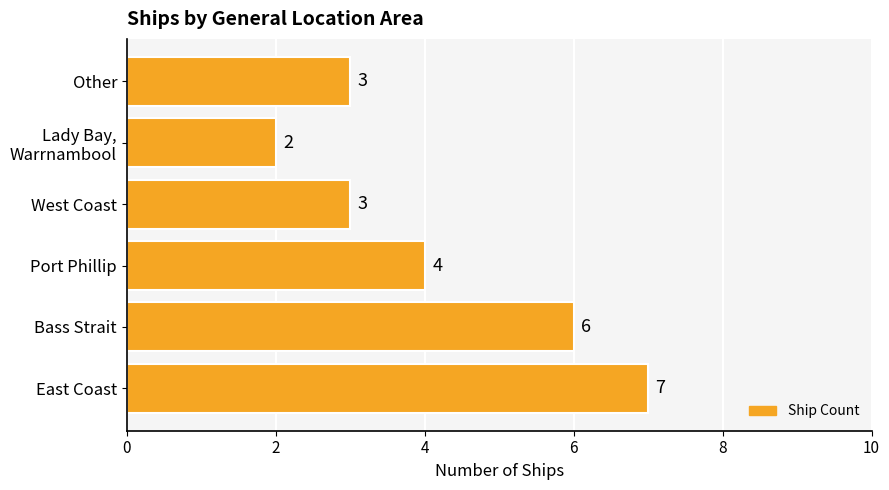

Approximately how many times larger is the value at Port Phillip compared to Bass Strait?

0.7